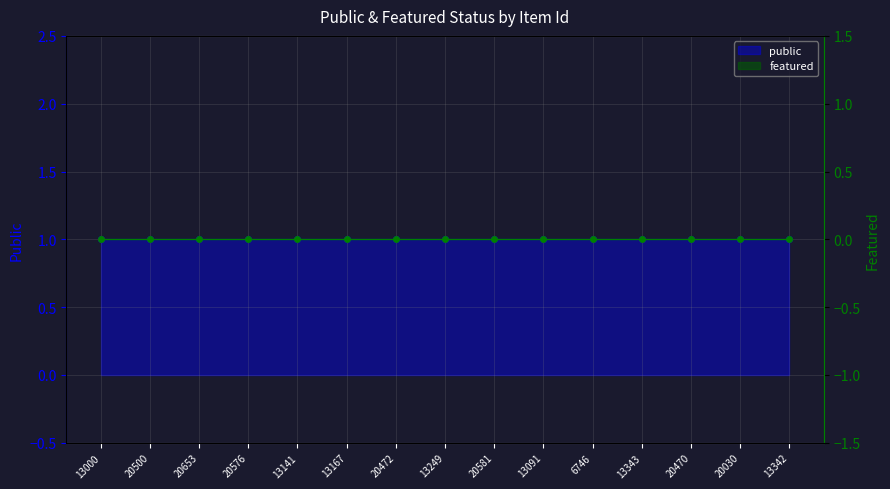

Which category has the lowest value across all series?

13000